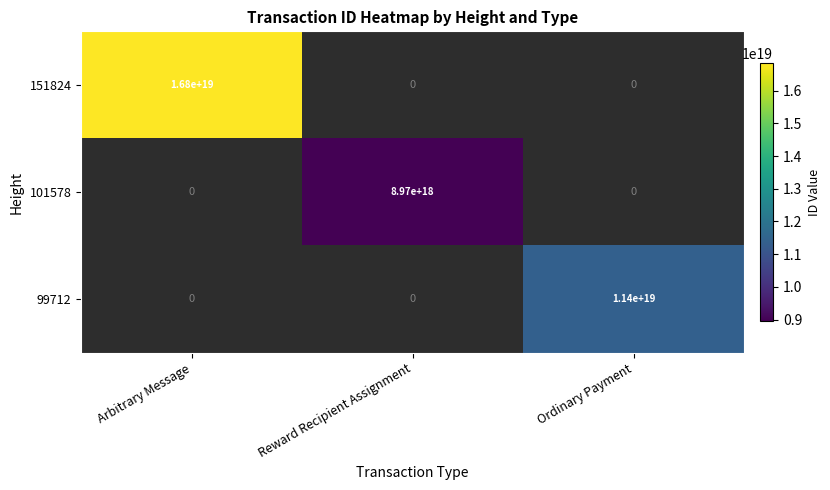

Which has a higher value, Reward Recipient Assignment or Ordinary Payment?

Ordinary Payment